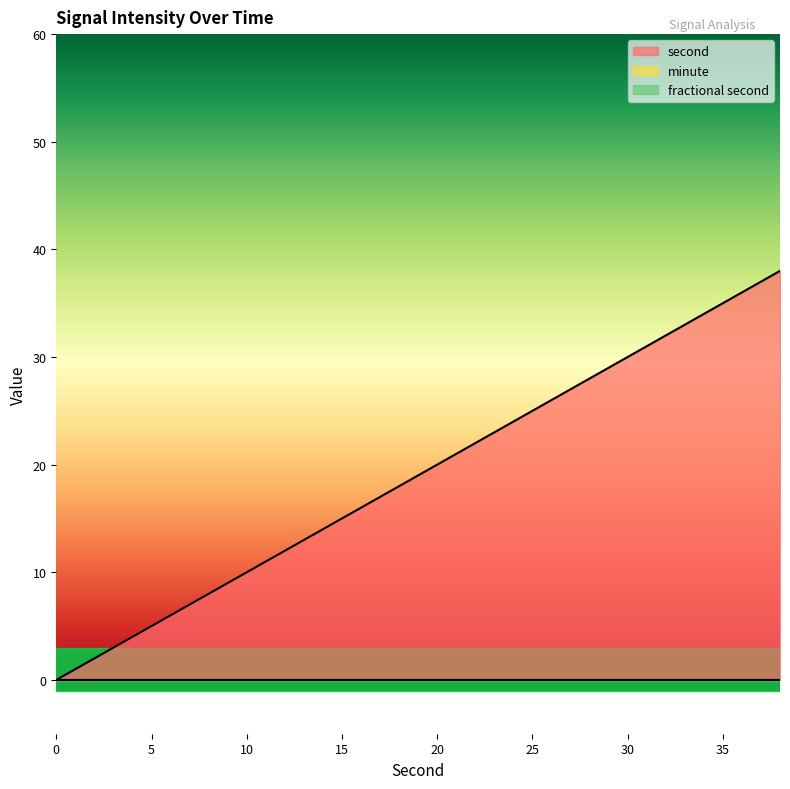

The minute series shows 0 at 26. True or false?

True